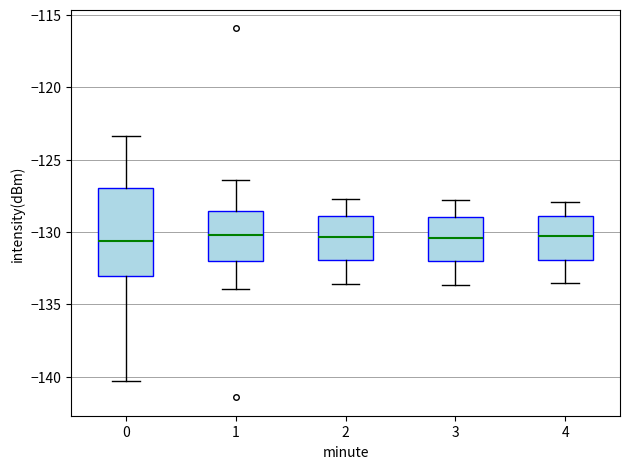

Reading left to right, transcribe this box plot: for each box, give where its median line is, the range the box spans, and where its two whiskers end, as read against the y-axis. The values are not printed on the chart, so give them approximately, as read against the axis.

0: median -130.5, box -133.0 to -127.0, whiskers -140.5 to -123.5
1: median -130.0, box -132.0 to -128.5, whiskers -134.0 to -126.5
2: median -130.5, box -132.0 to -129.0, whiskers -133.5 to -127.5
3: median -130.5, box -132.0 to -129.0, whiskers -133.5 to -128.0
4: median -130.0, box -132.0 to -129.0, whiskers -133.5 to -128.0